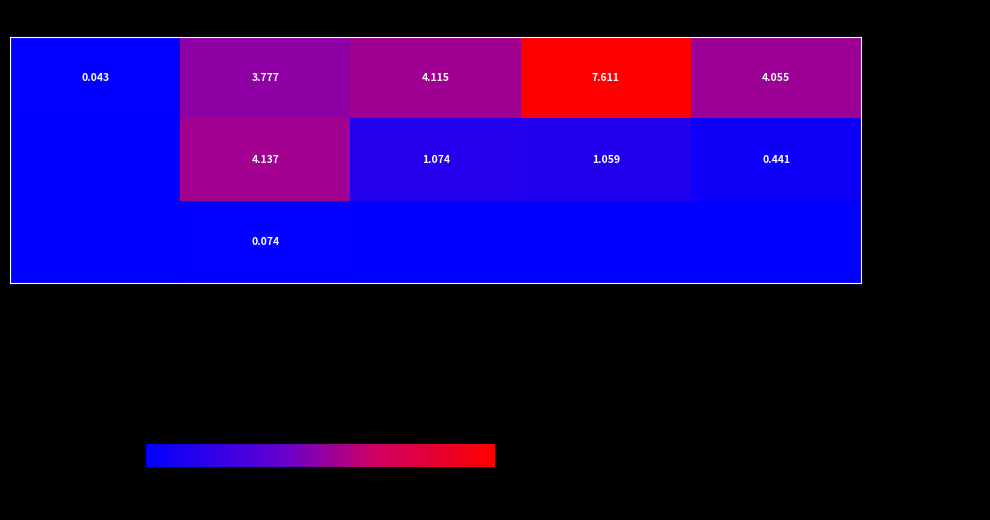

Is the value of - MELEZE HYBRIDE at 20/40 greater than the value of - DOUGLAS at 60/70?

No